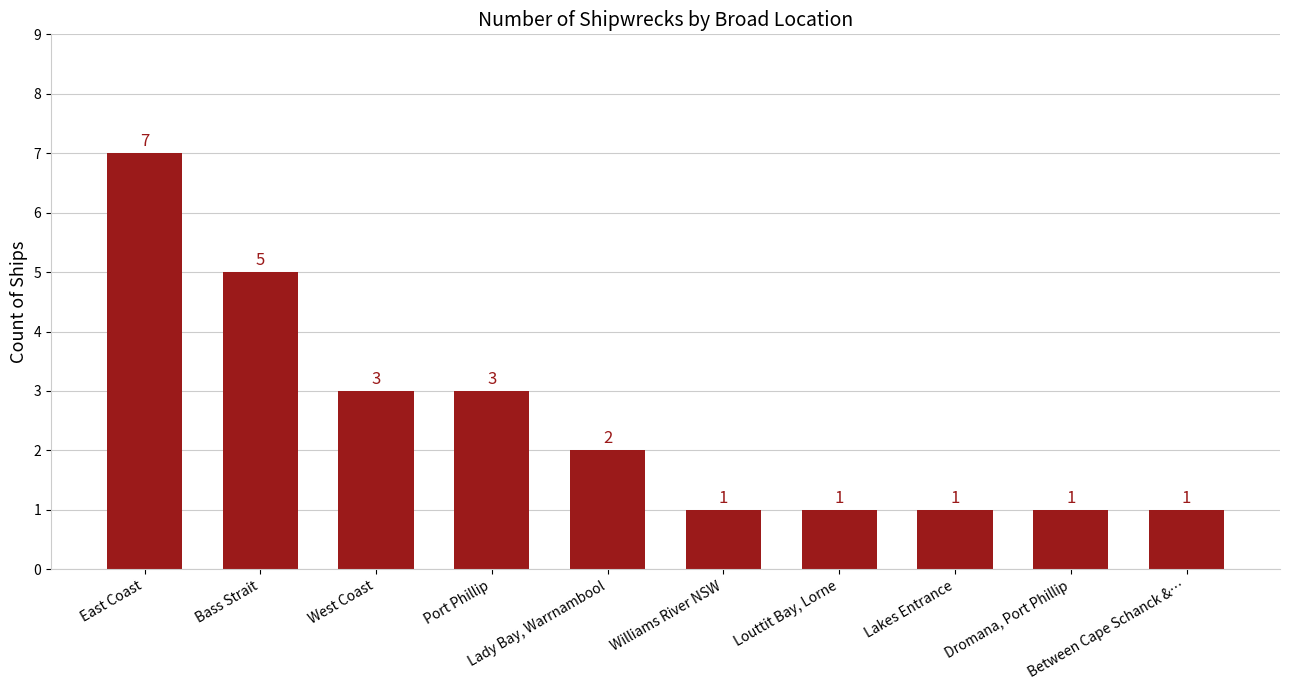

What is the greatest value displayed?

7